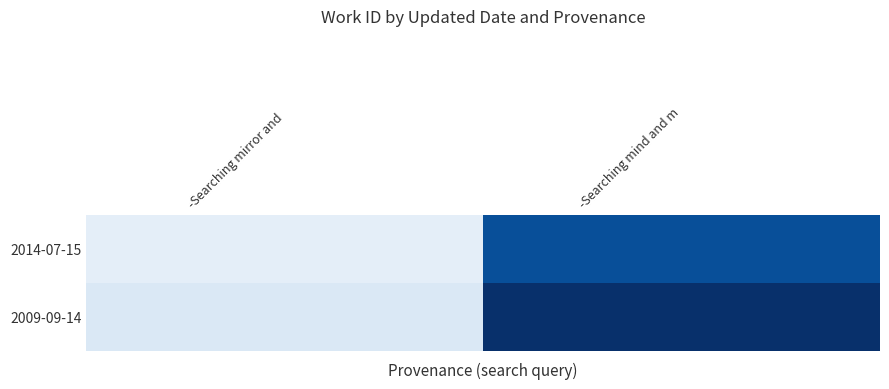

Rank the series by their maximum value, from highest to lowest.

2009-09-14, 2014-07-15